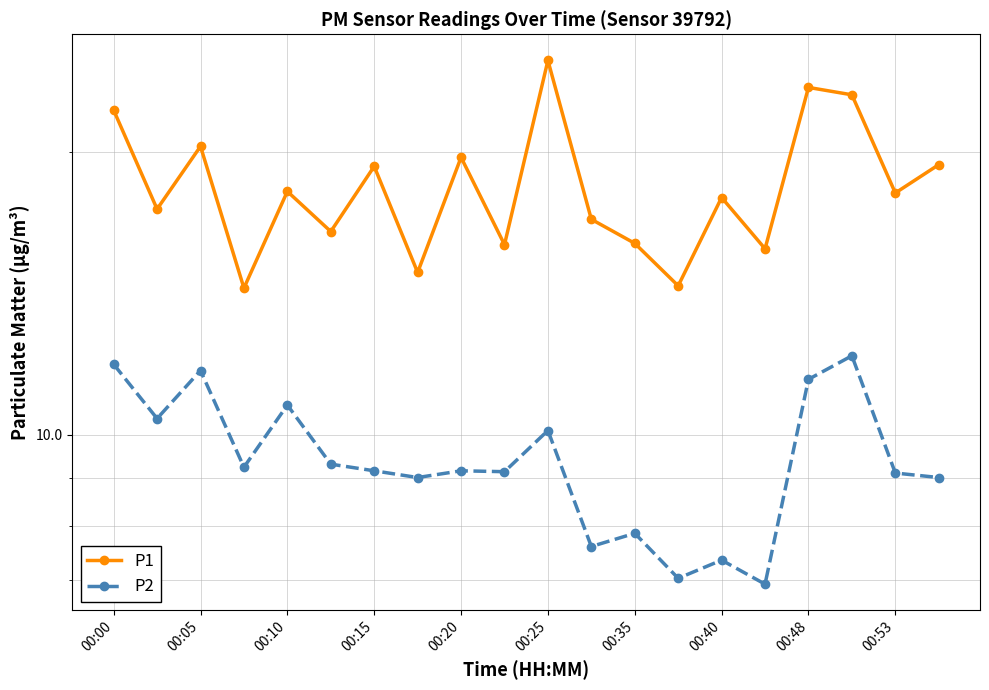

The value of P2 at 00:53 is 12.5. True or false?

False